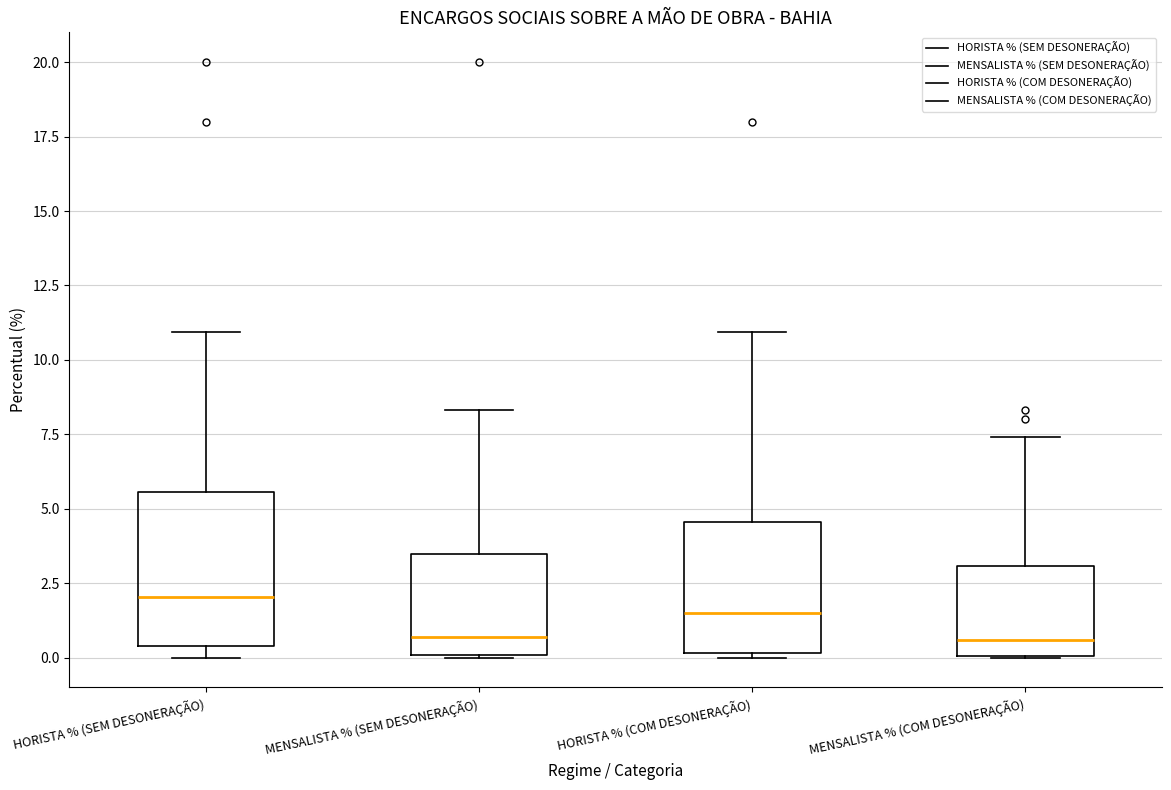

Comparing the boxes themselves (not the whiskers), which one is the tallest?

HORISTA % (SEM DESONERAÇÃO)